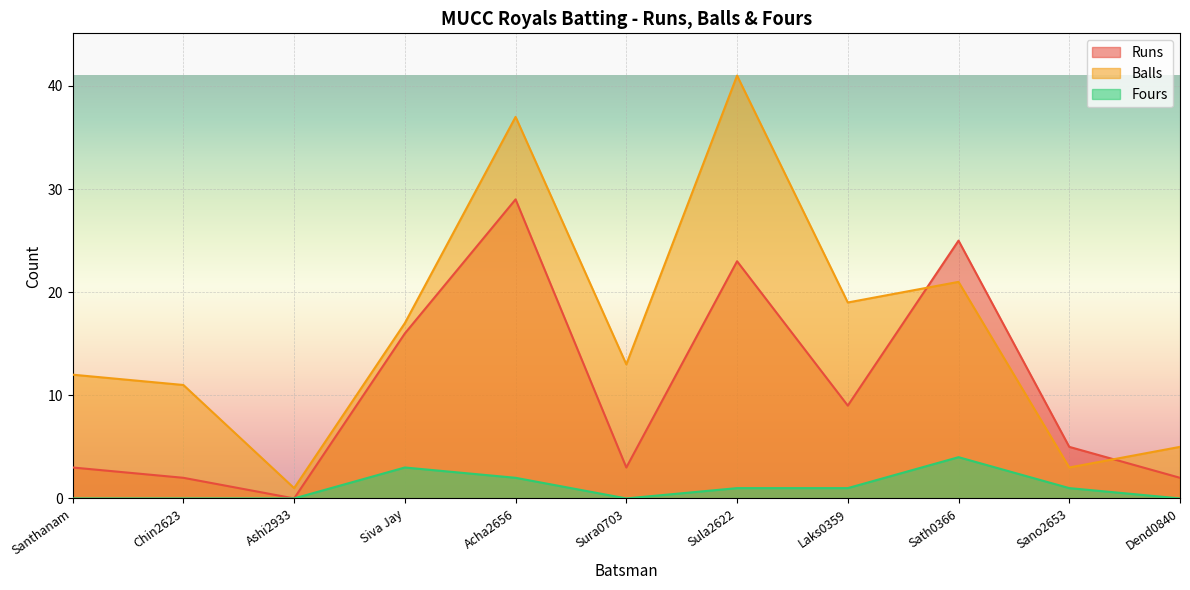

Reading left to right, what are all the values shown in this chart?

Runs: 3	2	0	16	29	3	23	9	25	5	2
Balls: 12	11	1	17	37	13	41	19	21	3	5
Fours: 0	0	0	3	2	0	1	1	4	1	0